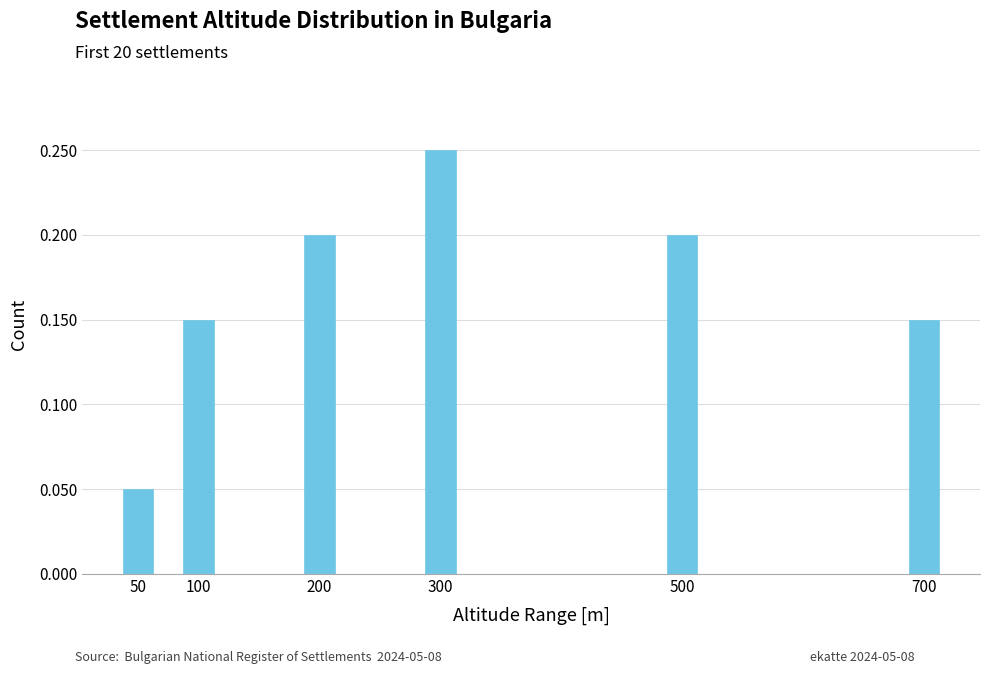

What is the sum of all values?

1.0